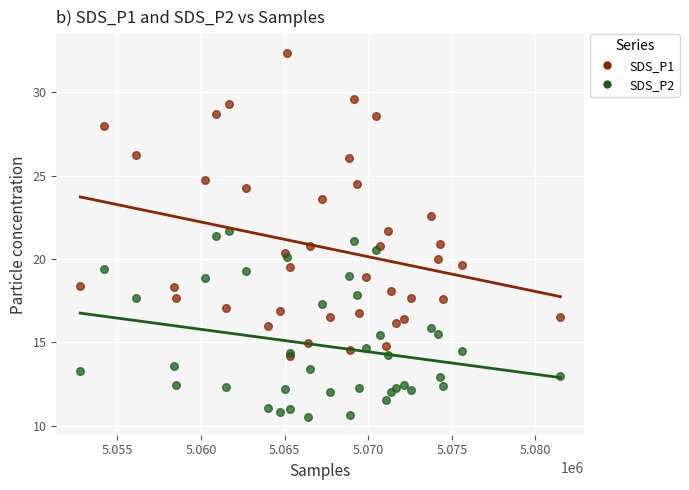

Which series reaches the minimum Y coordinate?

SDS_P2